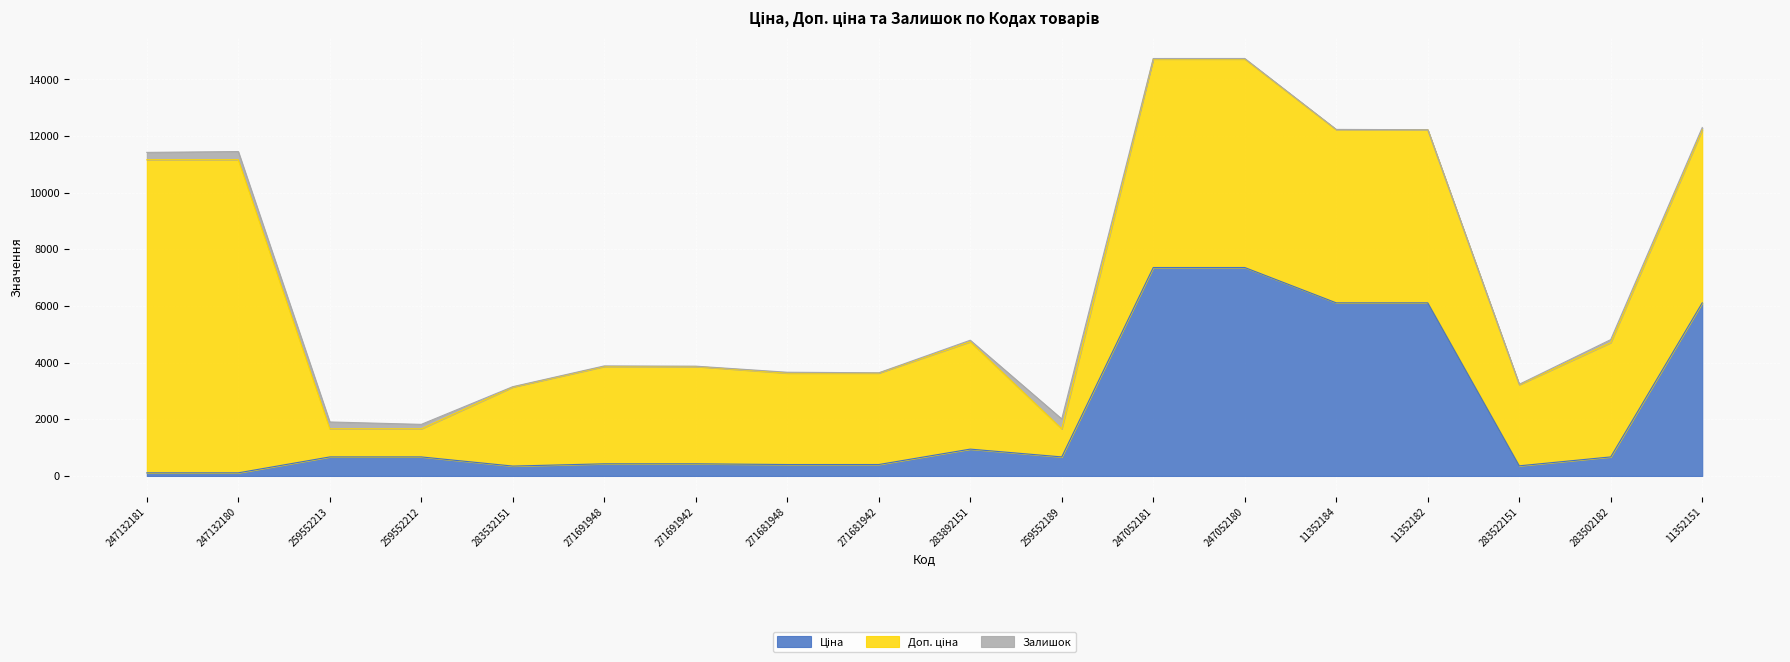

How many interior local valleys does the Доп. ціна series have?

2